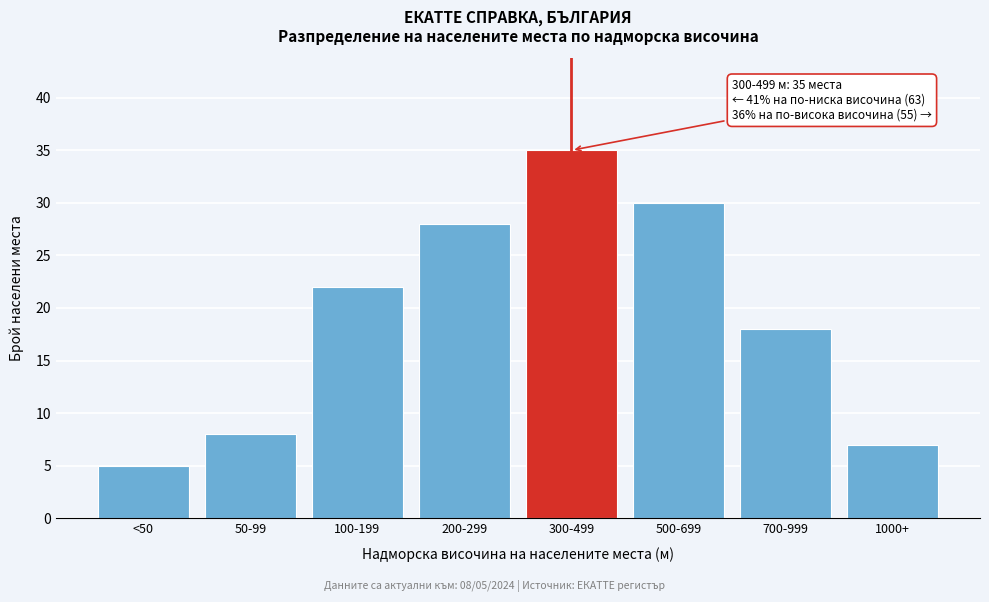

Reading left to right, list all the values displayed in this chart.

5	8	22	28	35	30	18	7